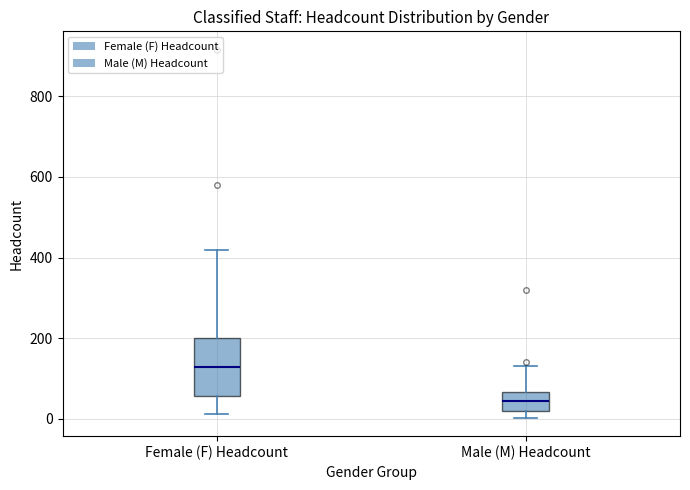

Reading left to right, read every box against the y-axis: the position of its median line, the range the box covers, and the ends of its whiskers. The values are not printed on the chart, so give them approximately, as read against the axis.

Female (F) Headcount: median 140, box 60 to 200, whiskers 20 to 420
Male (M) Headcount: median 40, box 20 to 60, whiskers 0 to 140